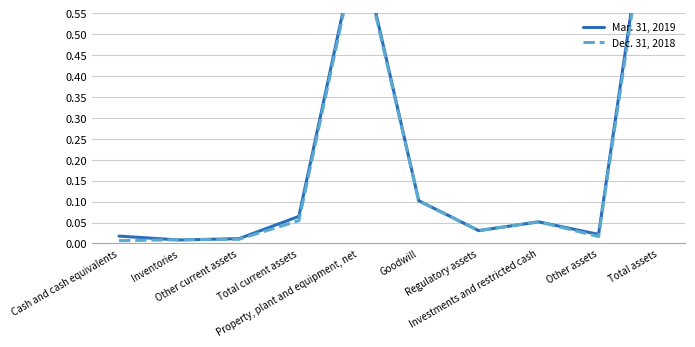

In Mar. 31, 2019, how many points are lower than both neighbors (excluding endpoints)?

3